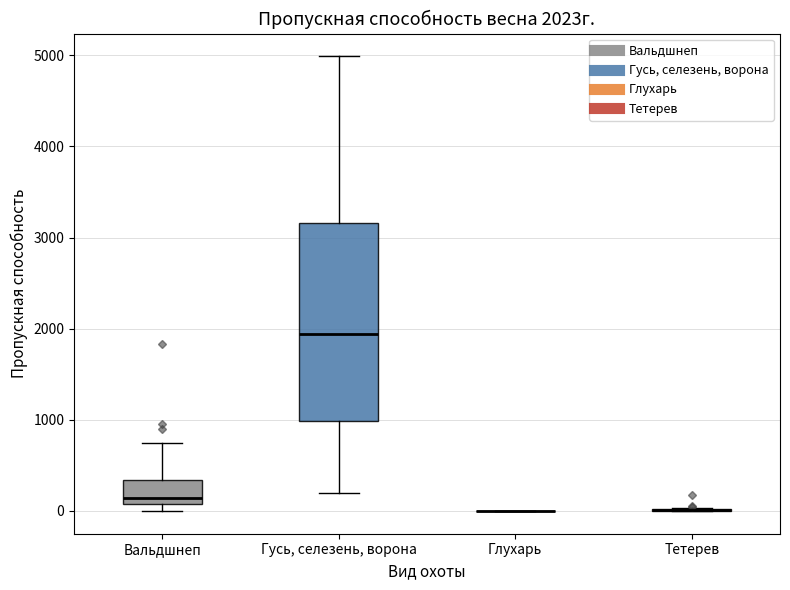

Which box is the tallest, from its lower edge to its upper edge?

Гусь, селезень, ворона